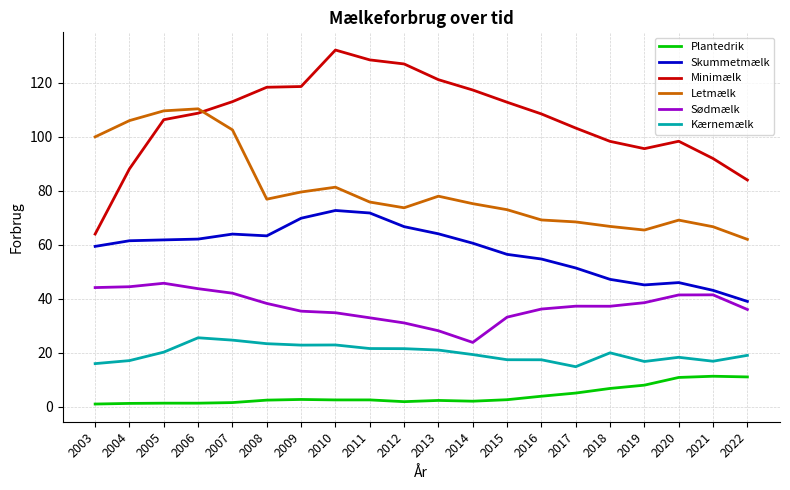

What is the approximate value of Plantedrik at 2020?

10.8